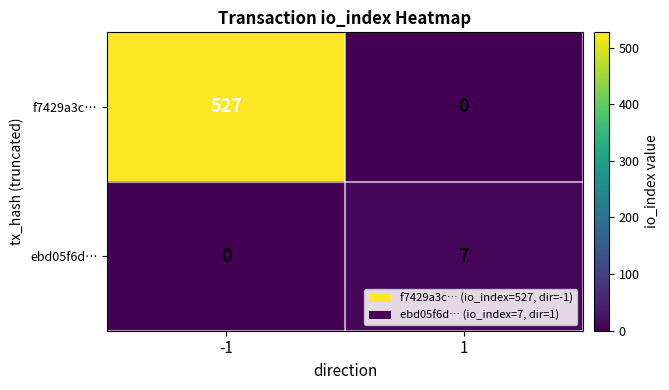

Which series changed the most between -1 and 1?

f7429a3c…